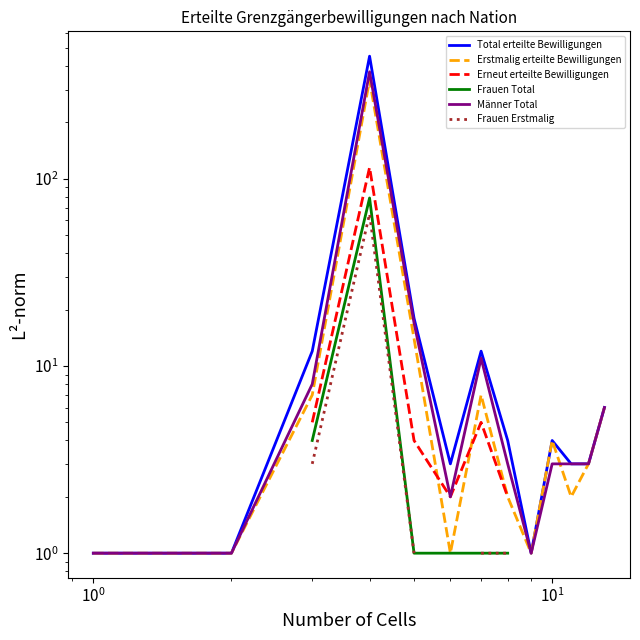

True or false: Männer Total has more than 0 interior local peaks.

True